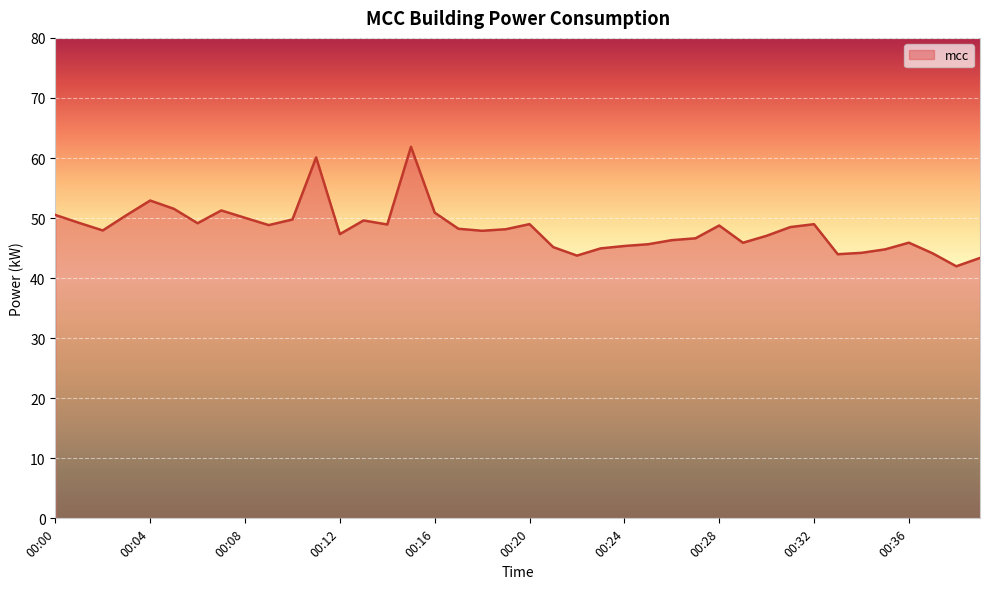

What is the minimum value shown in the chart?

42.0